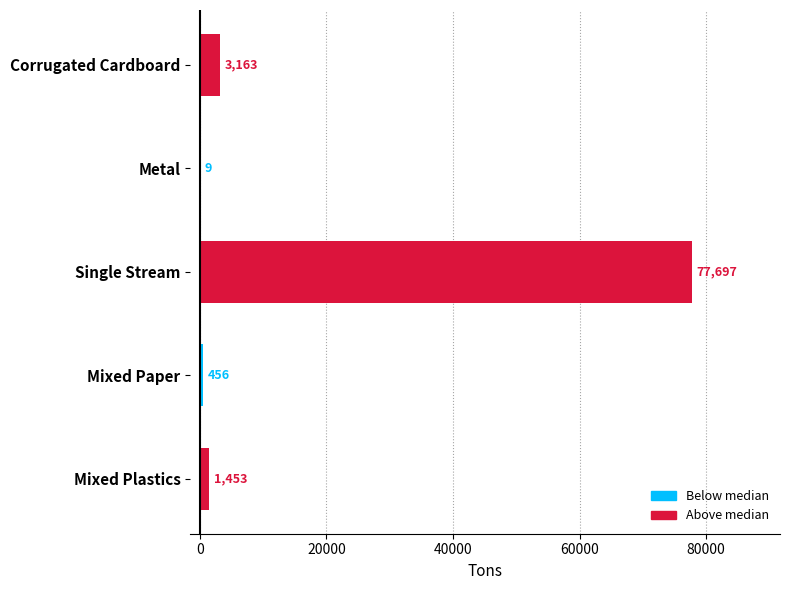

Is it true that the value at Corrugated Cardboard is 3163?

True